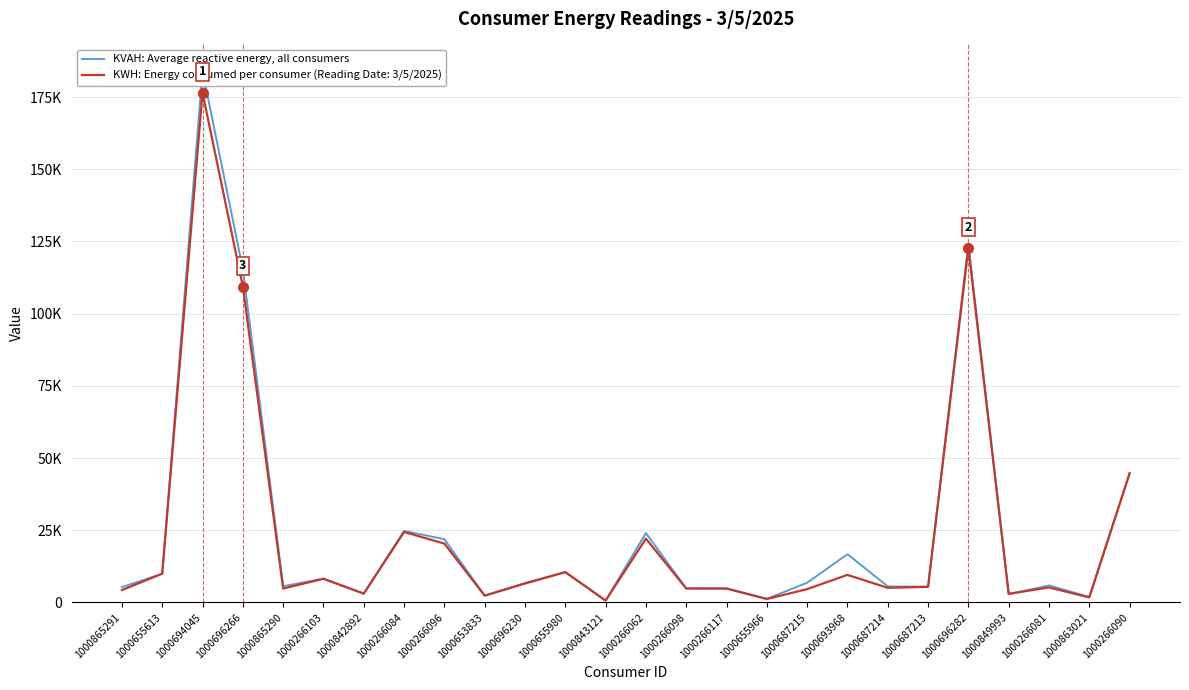

Where is the data nearest to the value 92364?

1000696266